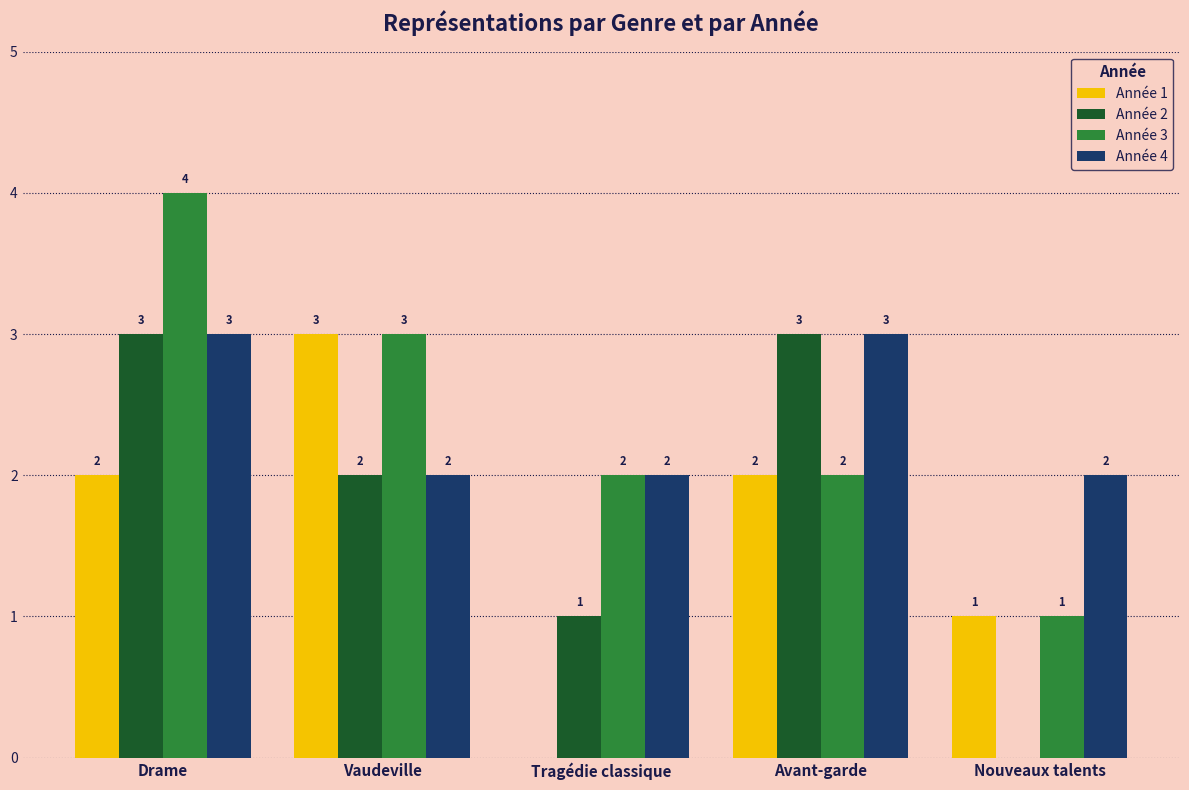

What is the approximate value of Année 1 at Drame?

2